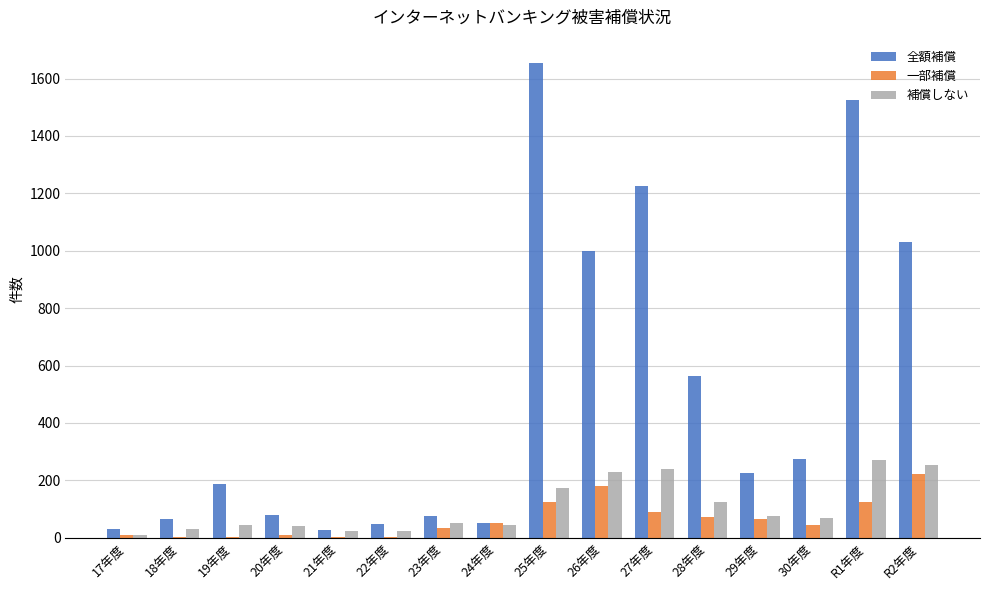

Which series has the largest range (max minus min)?

全額補償